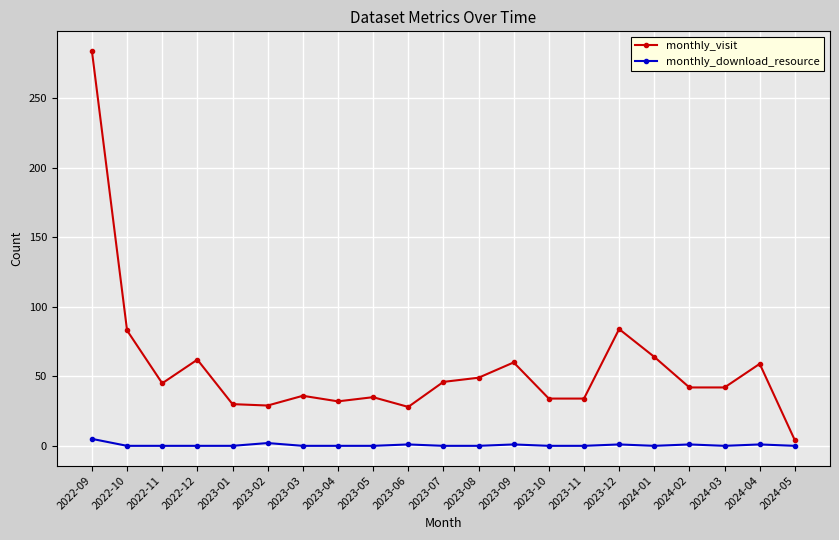

At how many categories does at least one series exceed 110?

1